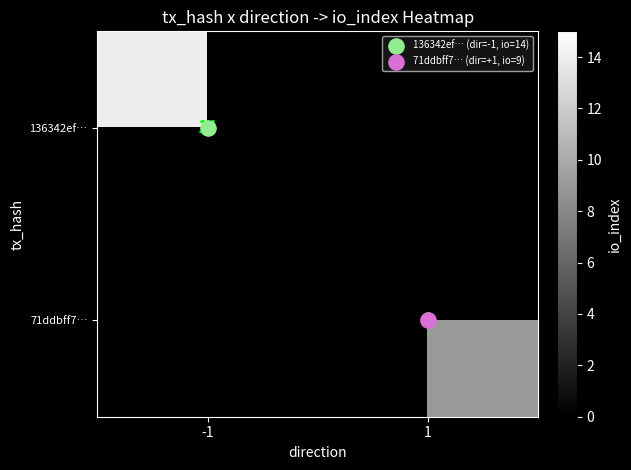

The 71ddbff7… series shows 9.0 at 1. True or false?

True